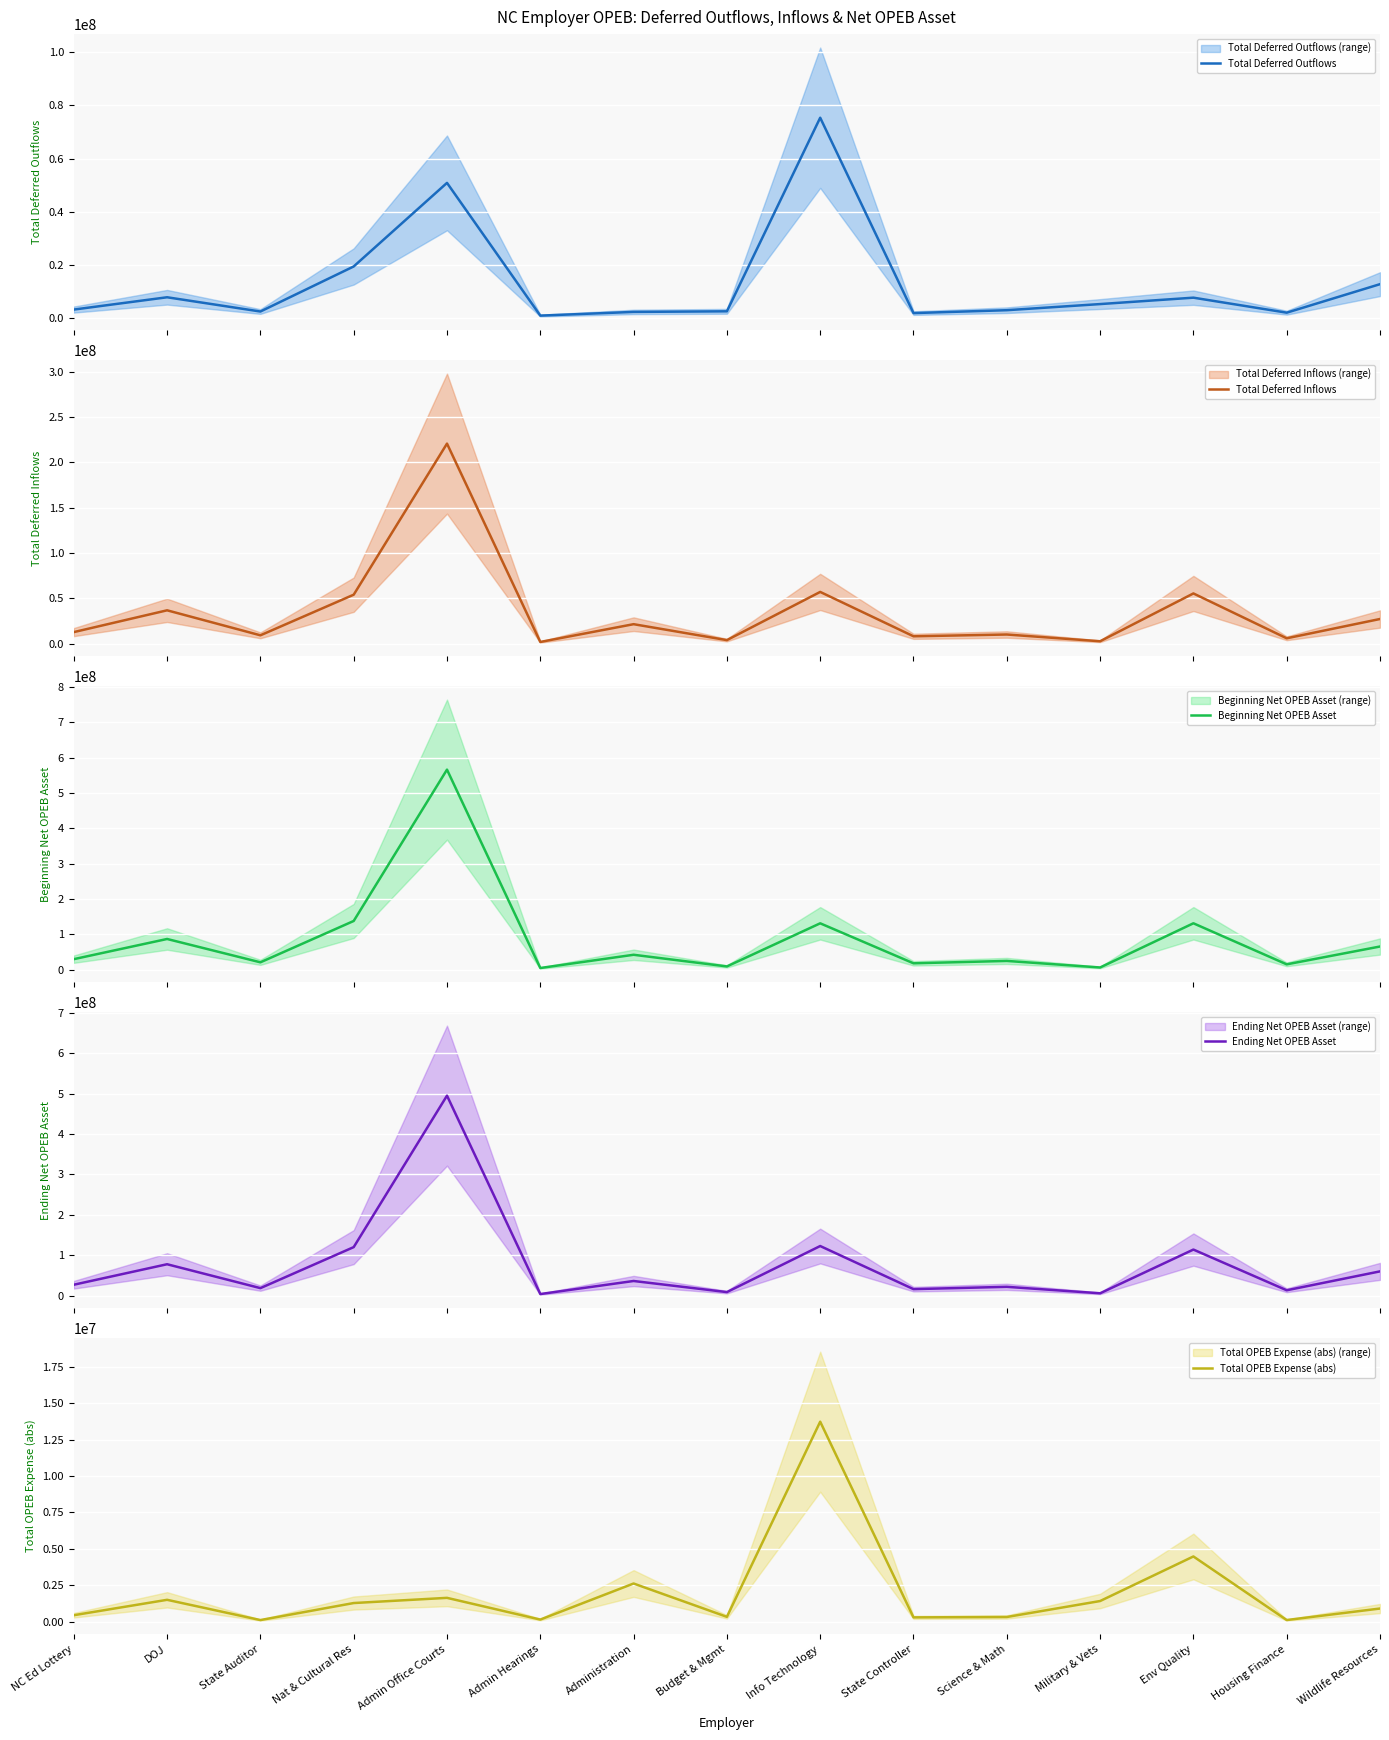

What is the total value across all series at Budget & Mgmt?

24869314